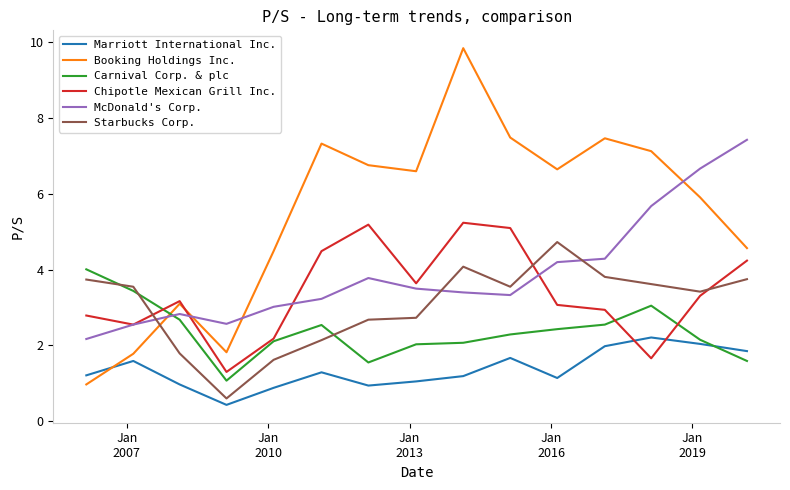

List the series in order of their peak value, lowest first.

Marriott International Inc., Carnival Corp. & plc, Starbucks Corp., Chipotle Mexican Grill Inc., McDonald's Corp., Booking Holdings Inc.